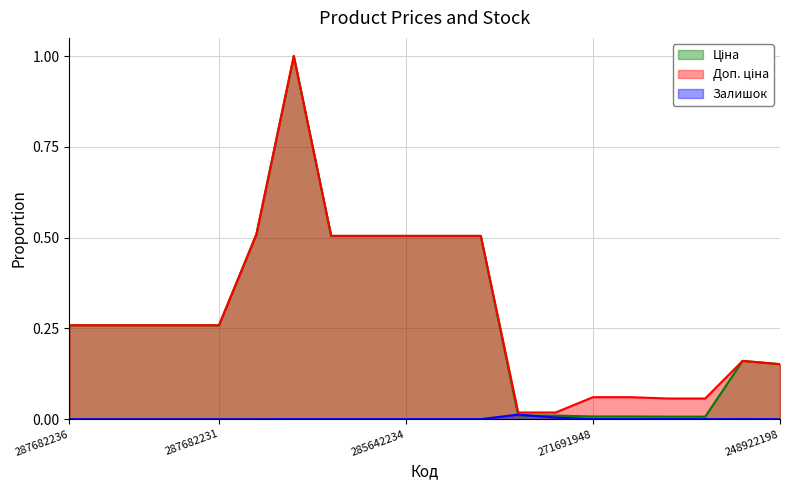

How many interior local valleys does the Залишок series have?

4